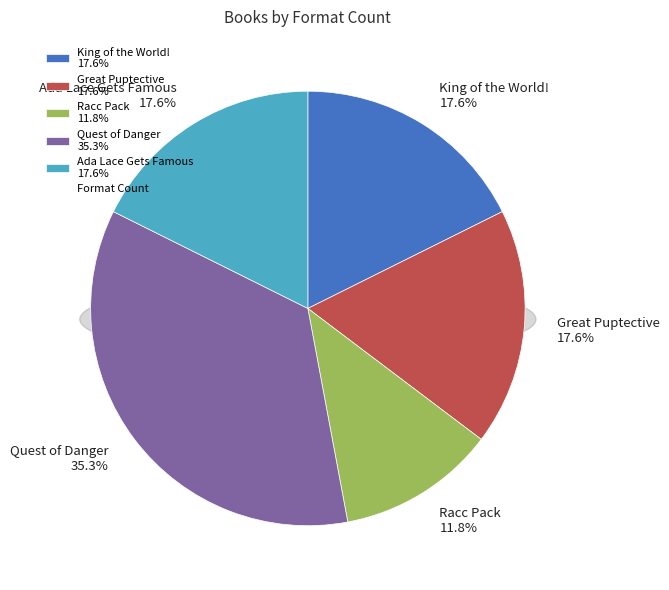

How many segments does this pie chart have?

5